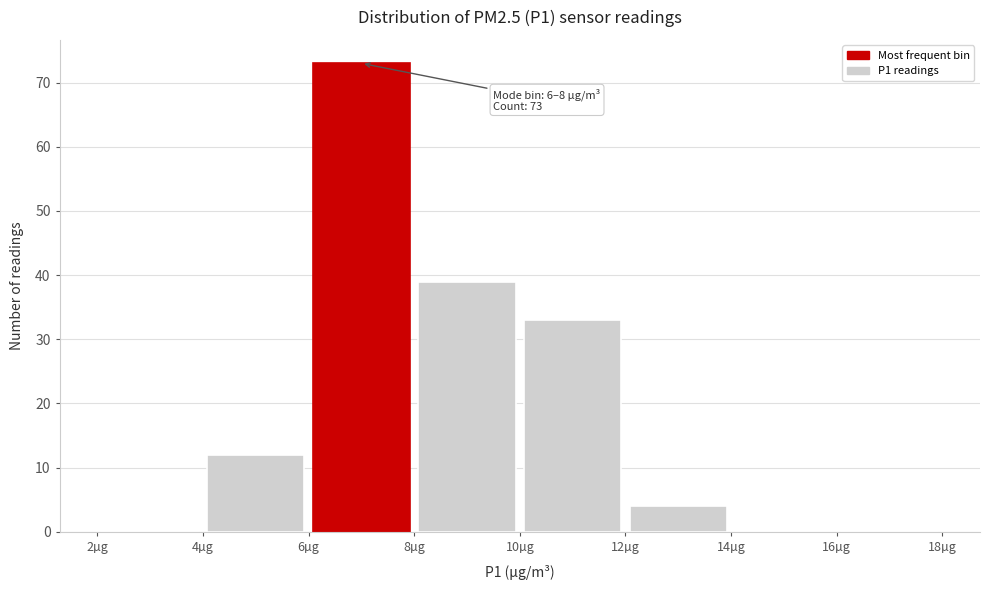

Which range on the x-axis has the tallest bar?

6 to 8